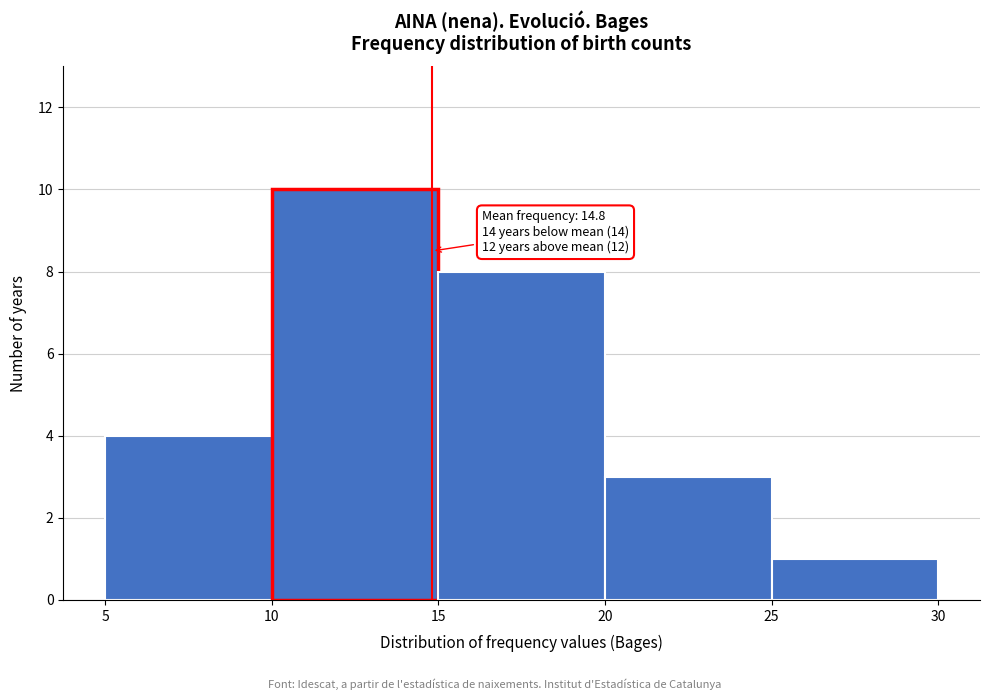

Which range on the x-axis has the tallest bar?

10 to 15